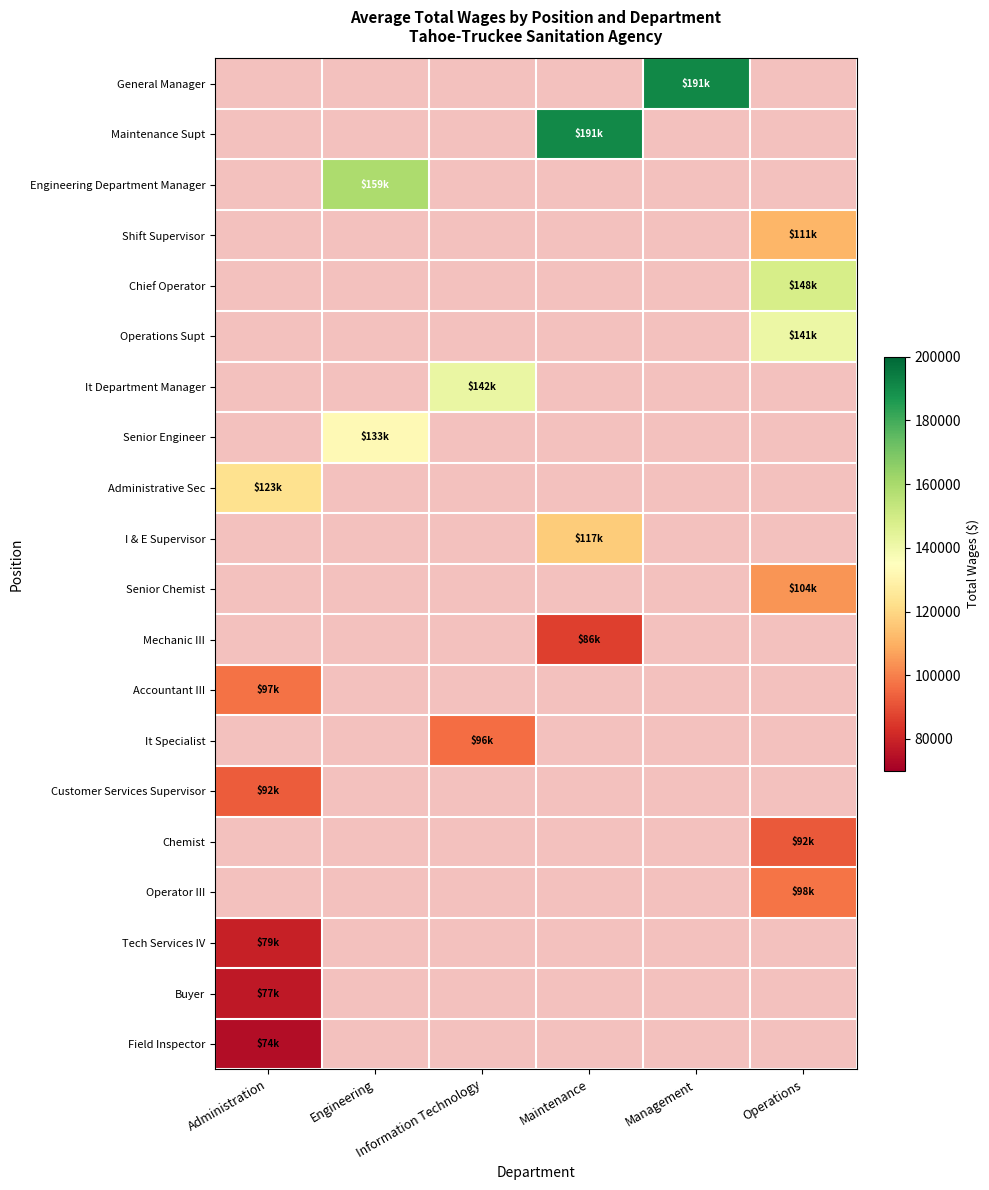

What is the minimum value shown in the chart?

73639.0